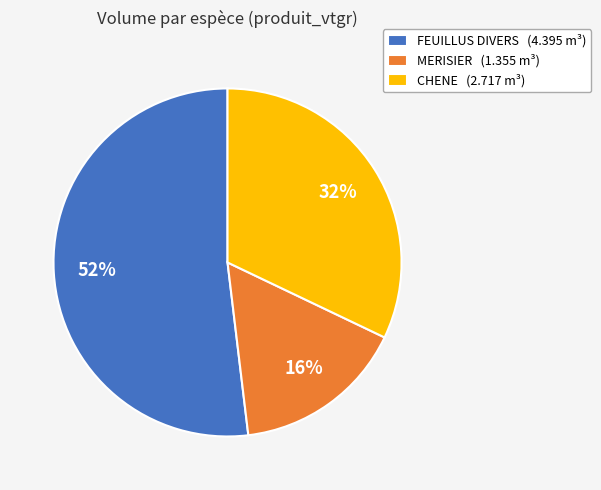

Is it true that FEUILLUS DIVERS (4.395 m³) is 38% of the pie?

False